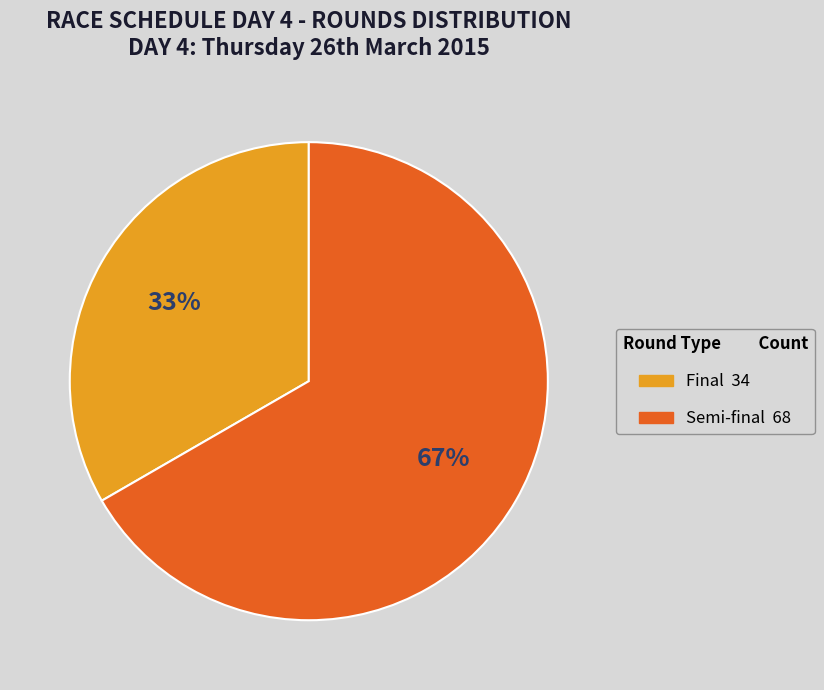

To the nearest percent, what is the average slice percentage?

50%